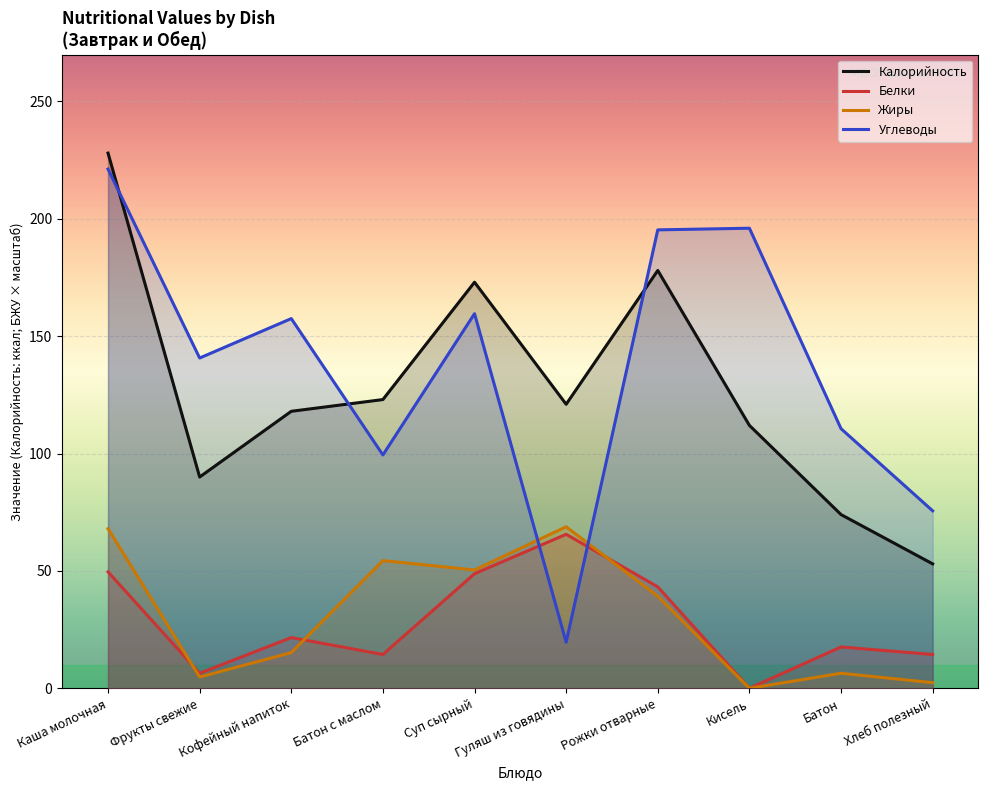

Reading left to right, transcribe all the data shown in this chart.

Калорийность: Каша молочная=228.0	Фрукты свежие=90.0	Кофейный напиток=118.0	Батон с маслом=123.0	Суп сырный=173.0	Гуляш из говядины=121.0	Рожки отварные=178.0	Кисель=112.0	Батон=74.0	Хлеб полезный=53.0
Белки: Каша молочная=49.6	Фрукты свежие=6.4	Кофейный напиток=21.6	Батон с маслом=14.4	Суп сырный=48.8	Гуляш из говядины=65.6	Рожки отварные=43.2	Кисель=0.0	Батон=17.6	Хлеб полезный=14.4
Жиры: Каша молочная=68.0	Фрукты свежие=4.8	Кофейный напиток=15.2	Батон с маслом=54.4	Суп сырный=50.4	Гуляш из говядины=68.8	Рожки отварные=39.2	Кисель=0.0	Батон=6.4	Хлеб полезный=2.4
Углеводы: Каша молочная=221.2	Фрукты свежие=140.7	Кофейный напиток=157.5	Батон с маслом=99.4	Суп сырный=159.6	Гуляш из говядины=19.6	Рожки отварные=195.3	Кисель=196.0	Батон=110.6	Хлеб полезный=75.6